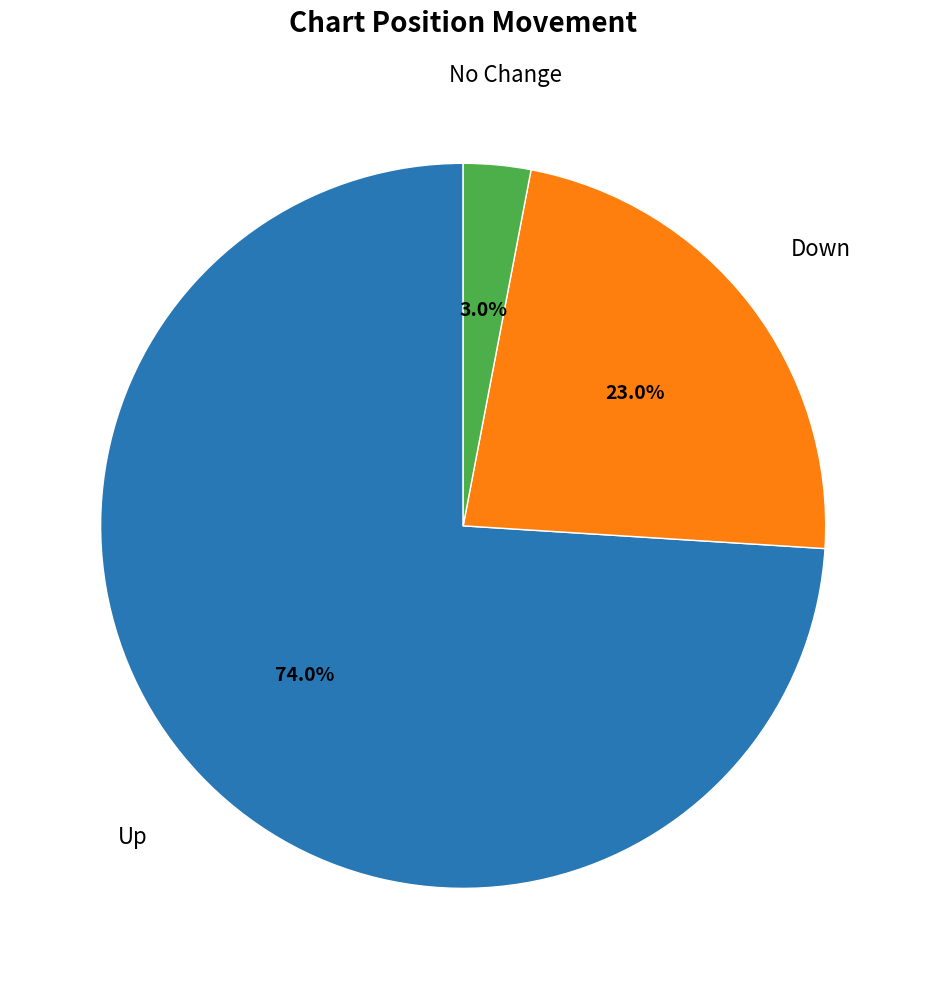

Does Down represent more than half of the total?

No